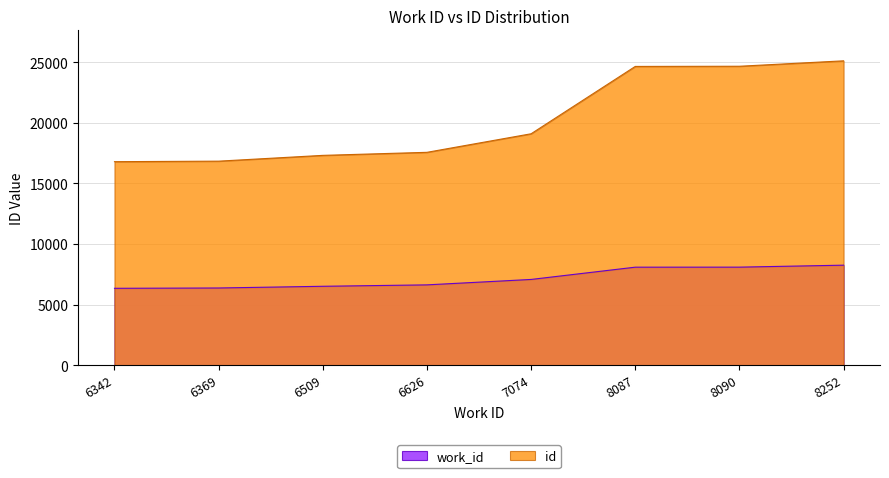

How many categories are shown in the chart?

8